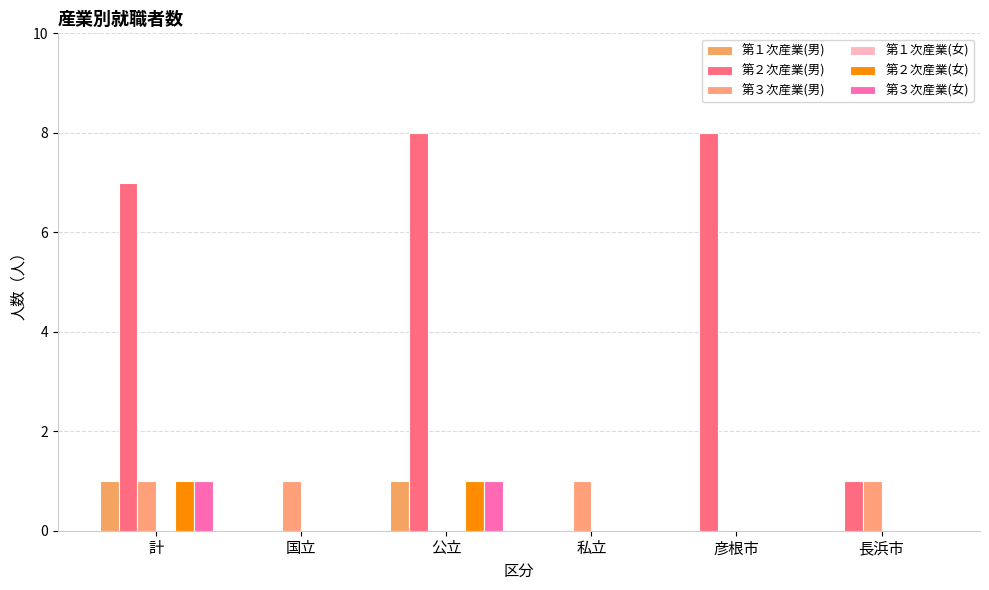

Reading left to right, what are all the values shown in this chart?

第１次産業(男): 1	0	1	0	0	0
第２次産業(男): 7	0	8	0	8	1
第３次産業(男): 1	1	0	1	0	1
第１次産業(女): 0	0	0	0	0	0
第２次産業(女): 1	0	1	0	0	0
第３次産業(女): 1	0	1	0	0	0